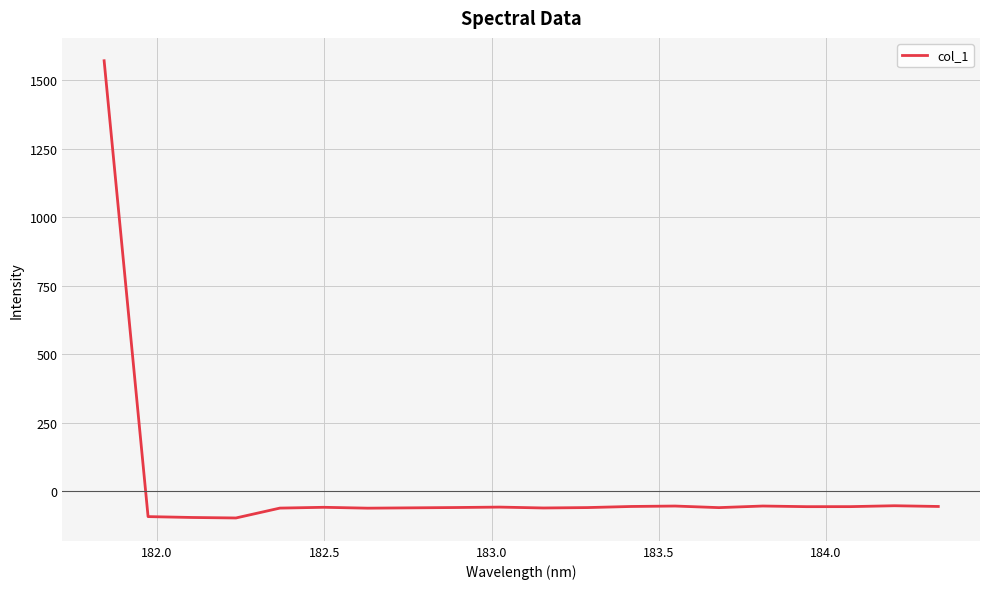

What is the smallest value displayed?

-97.4